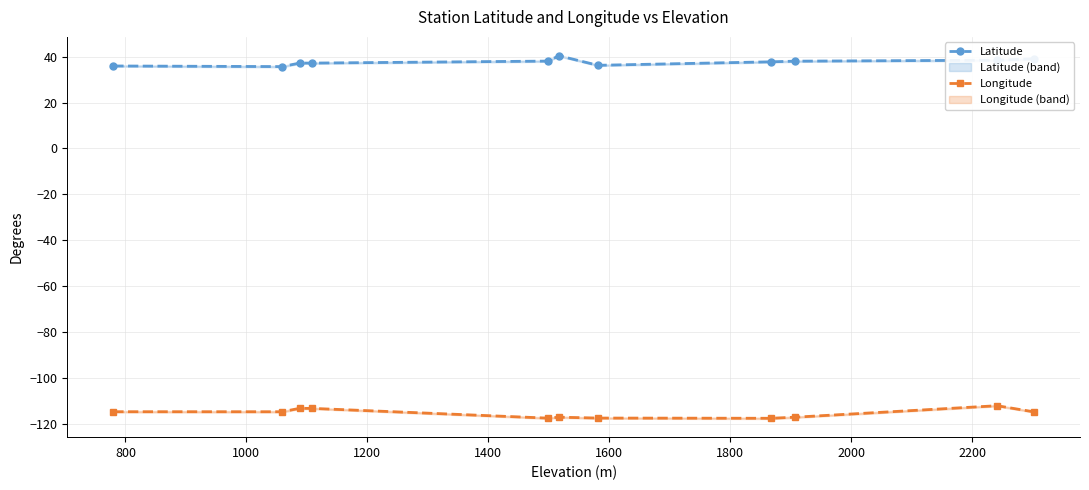

True or false: Latitude and Longitude cross at least once.

False